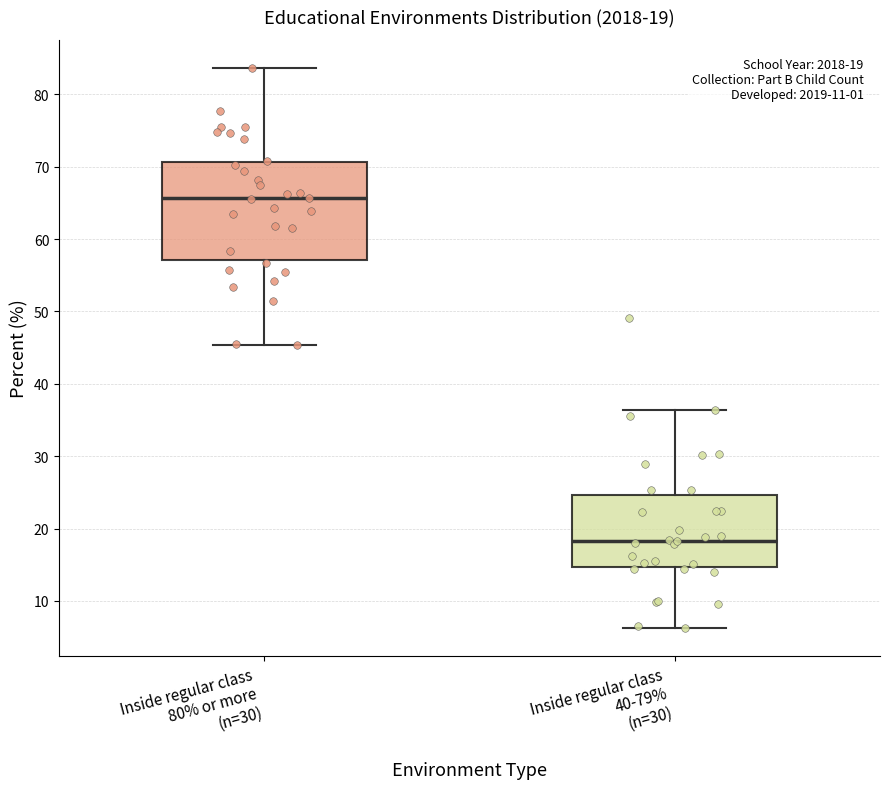

Which box's median line is the lowest?

Inside regular class 40-79% (n=30)